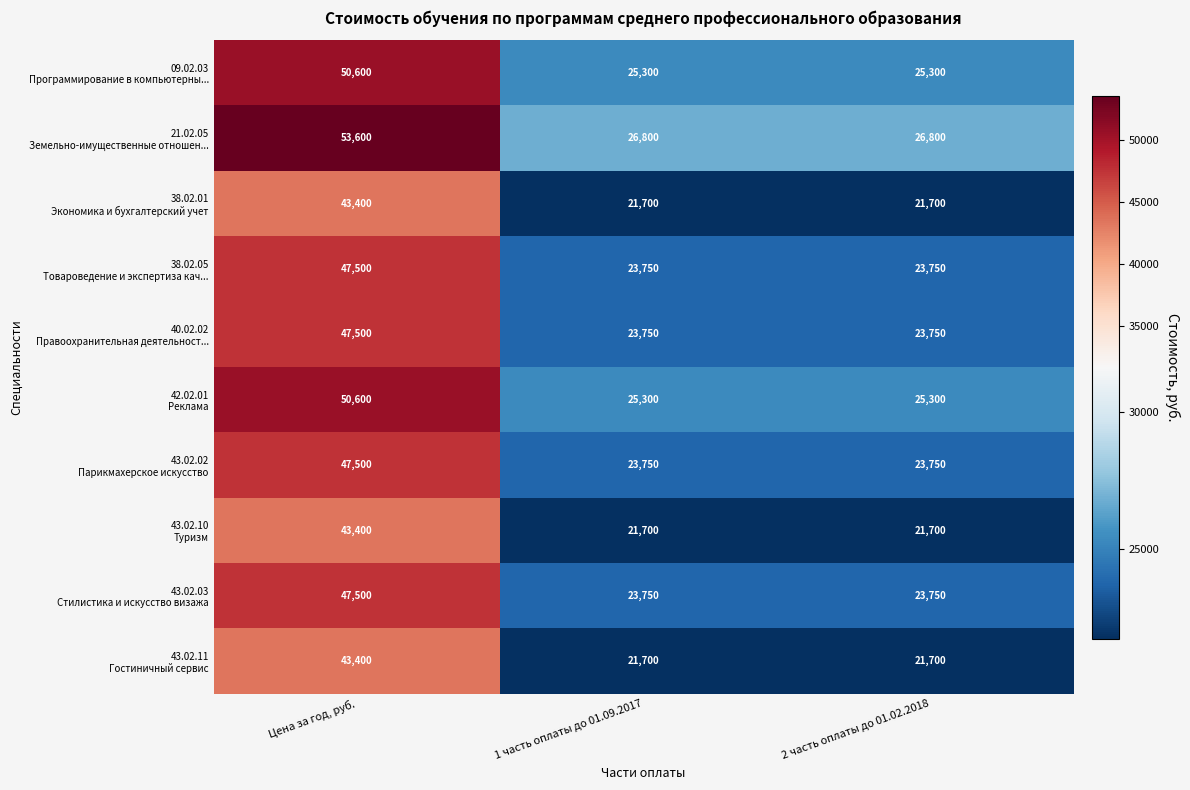

What is the spread (max minus min) of values at Цена за год, руб.?

10200